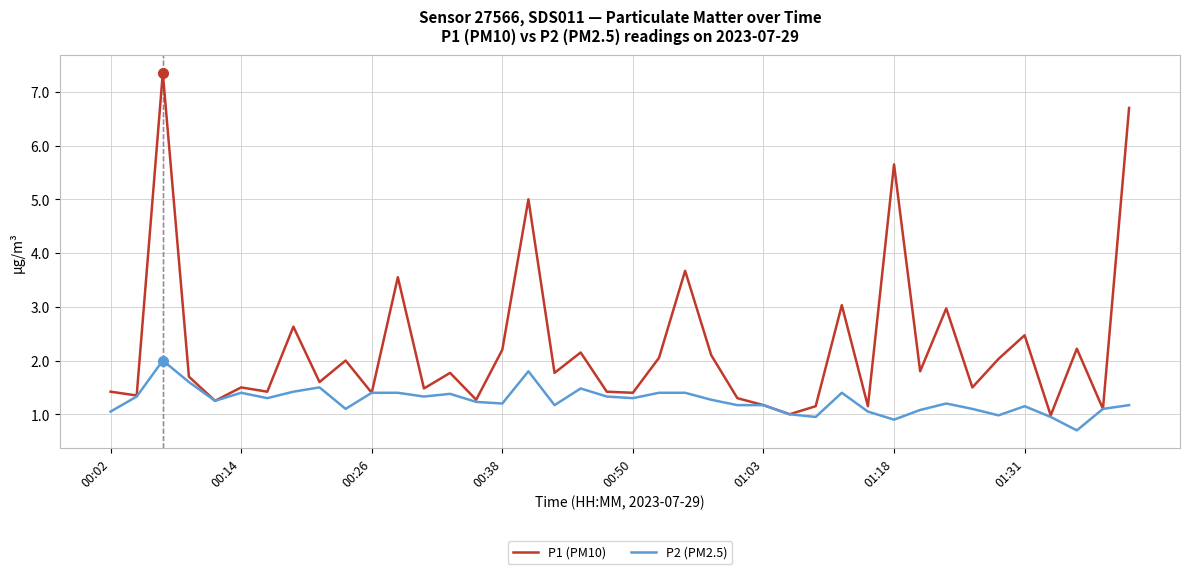

What is the lowest value of the P2 (PM2.5) series?

0.7